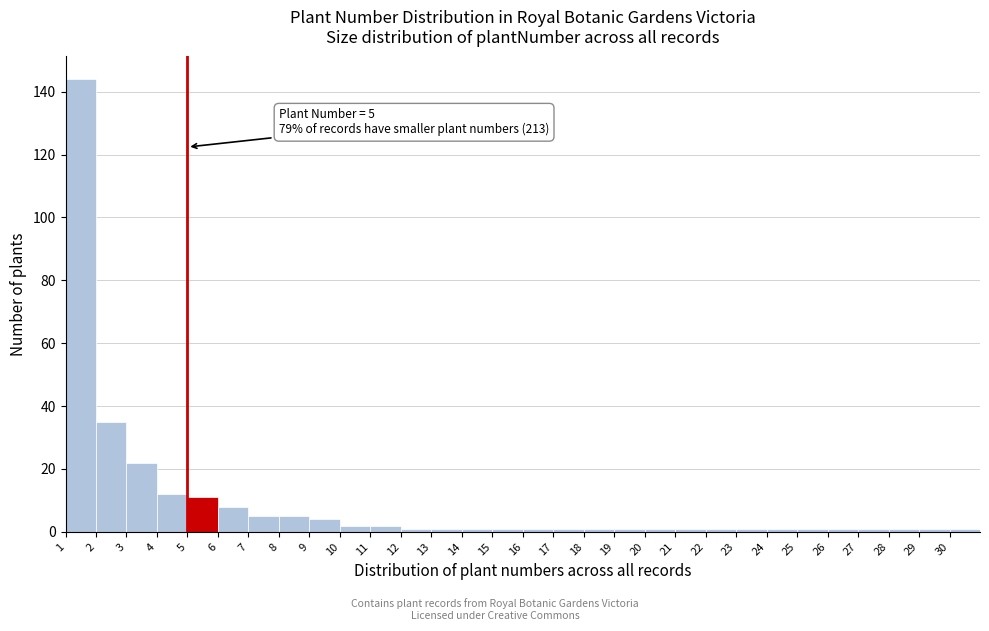

Which range on the x-axis has the tallest bar?

1 to 2